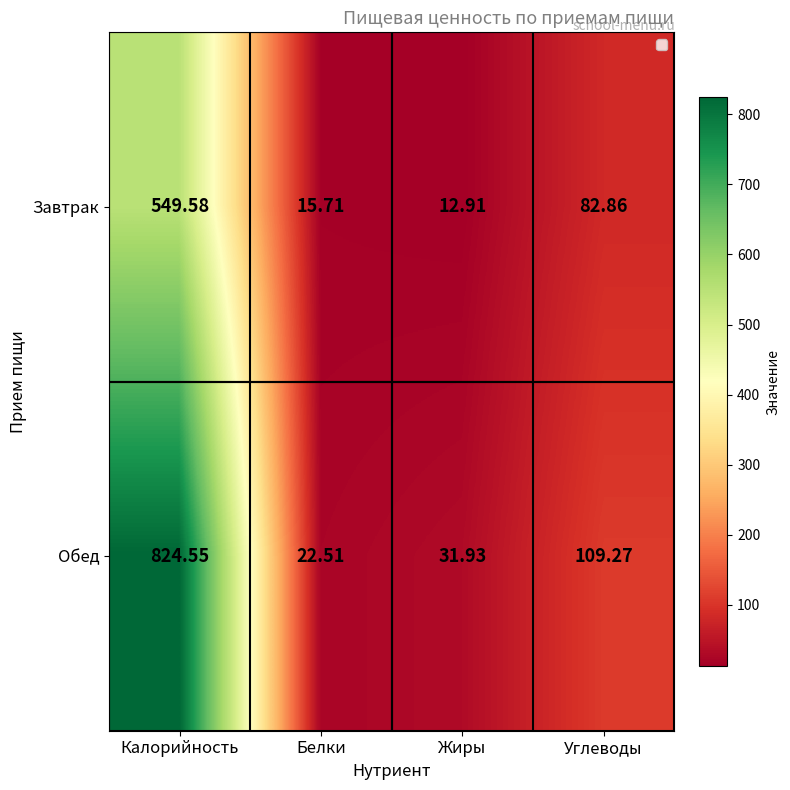

Is the value of Завтрак at Жиры greater than the value of Обед at Калорийность?

No